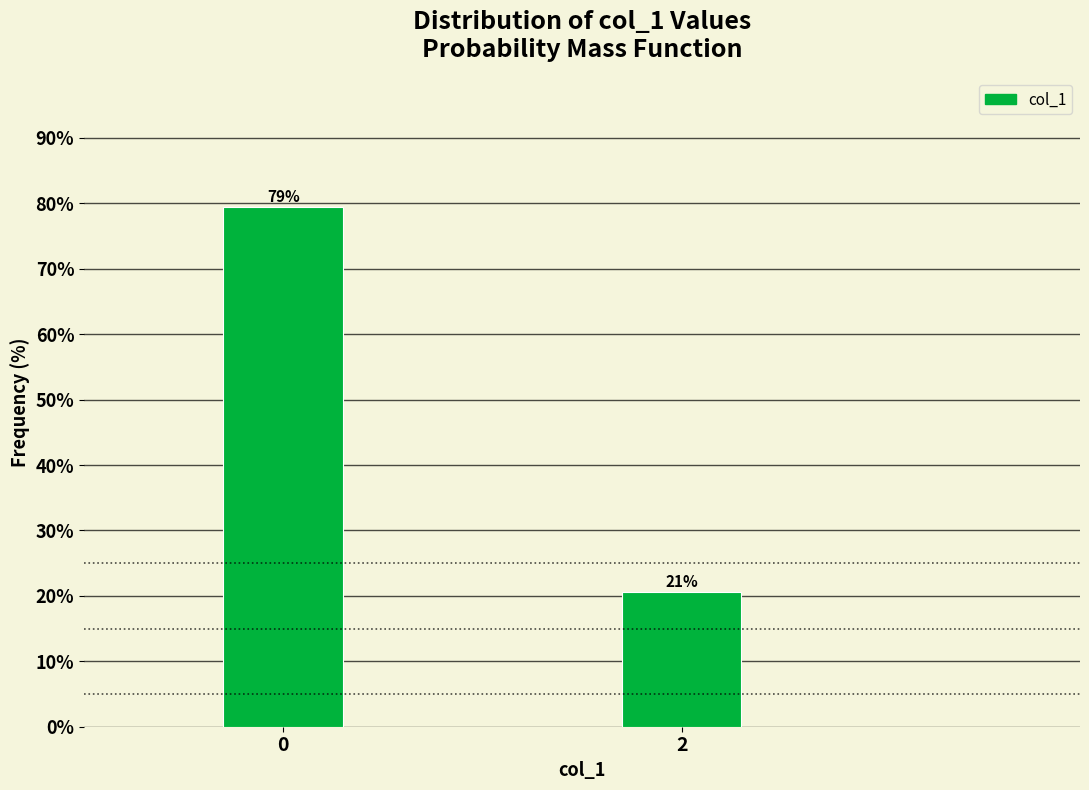

The chart shows a value of 138.4 at 0. True or false?

False